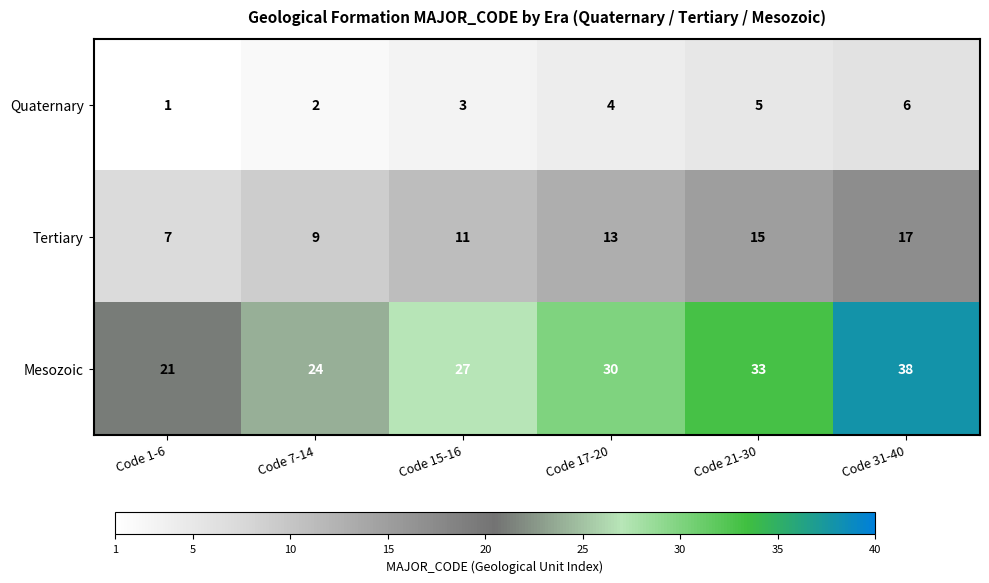

At Code 31-40, list the series in order from largest to smallest.

Mesozoic, Tertiary, Quaternary